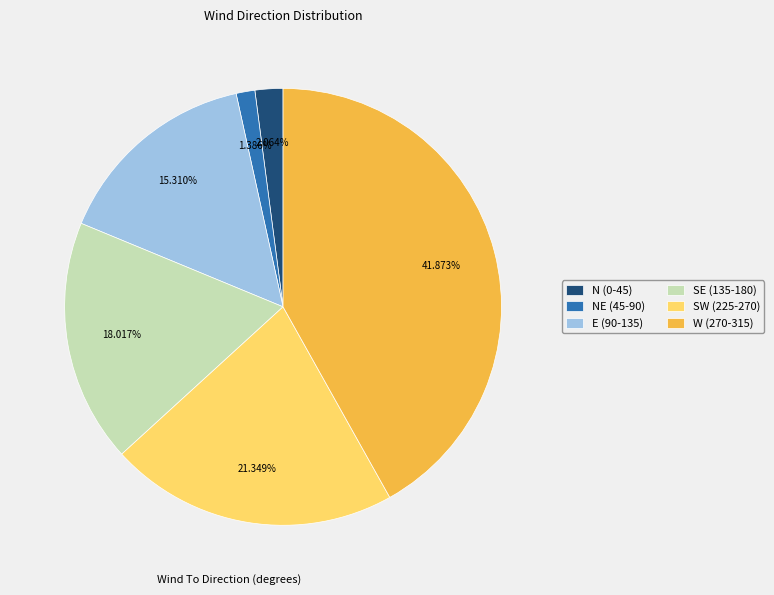

Do E (90-135) and NE (45-90) together represent more than half of the pie?

No